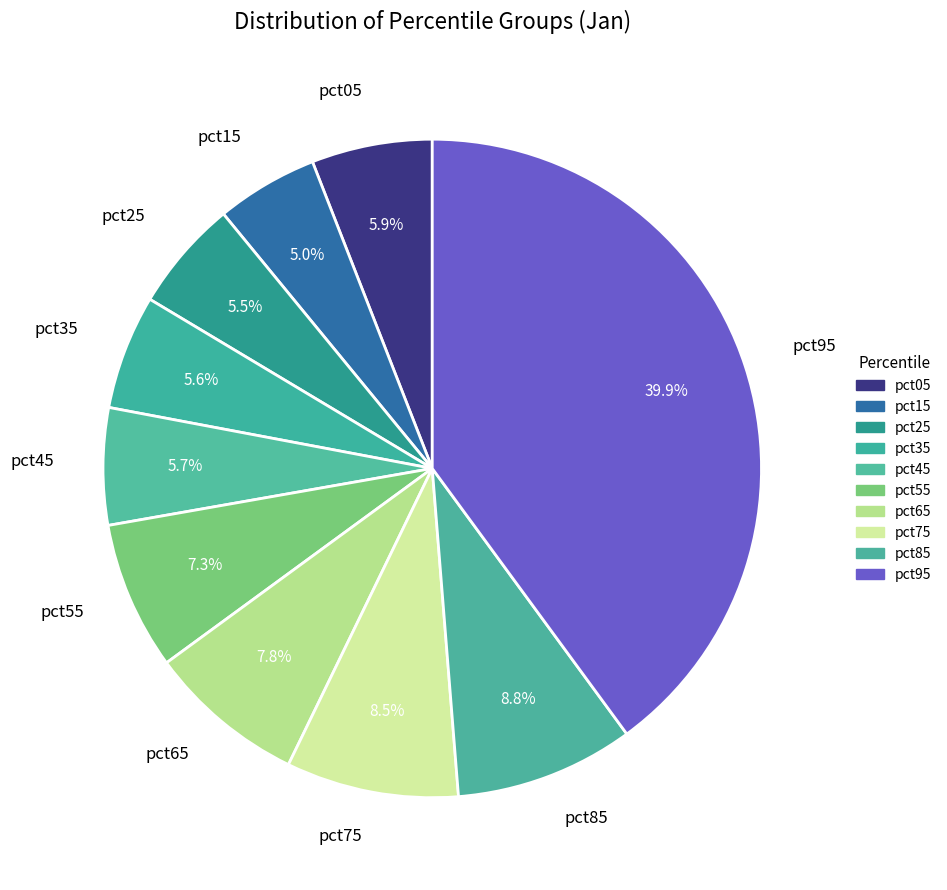

Count the number of slices in the pie.

10